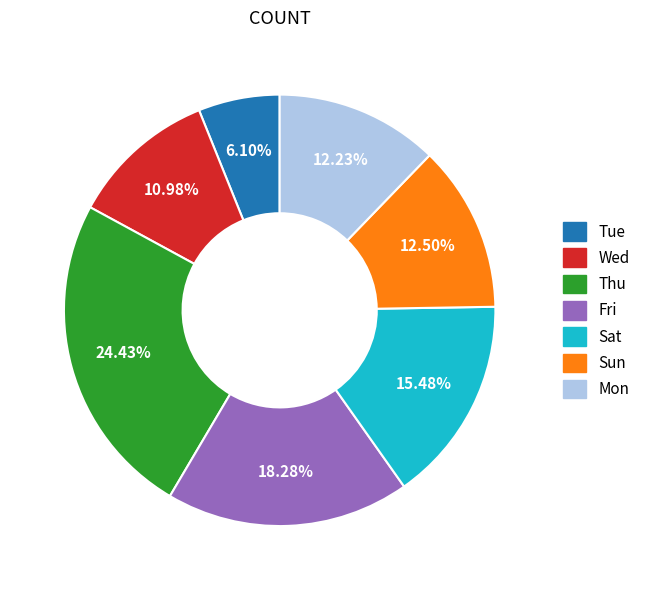

Does Thu represent more than half of the total?

No